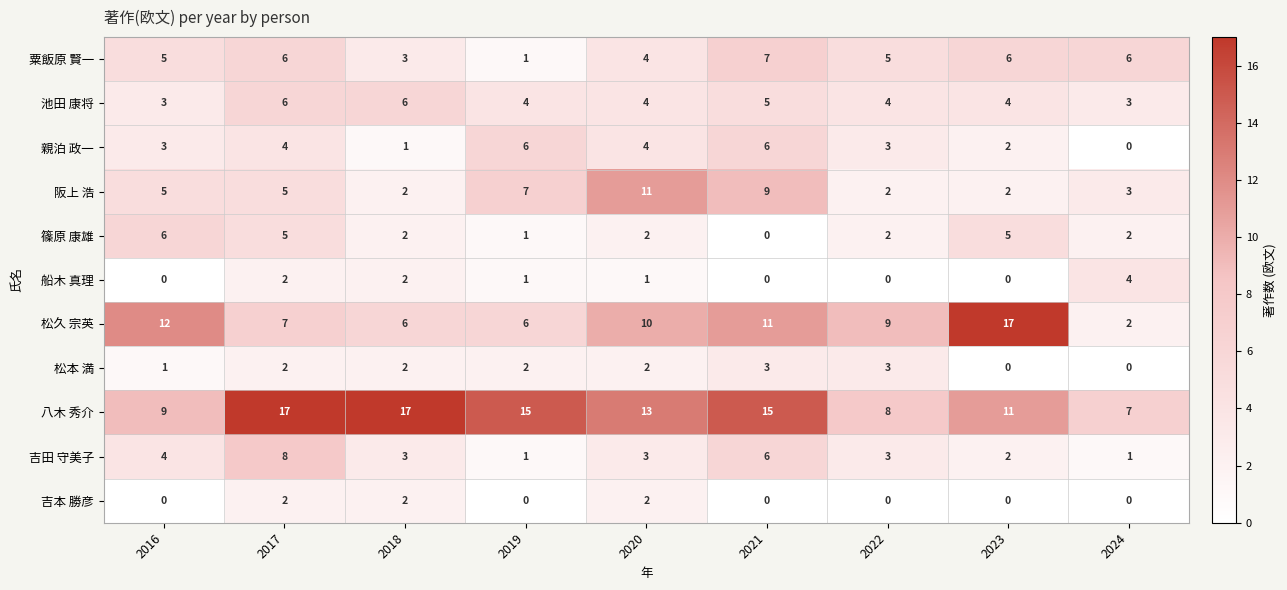

What is the spread (max minus min) of values at 2018?

16